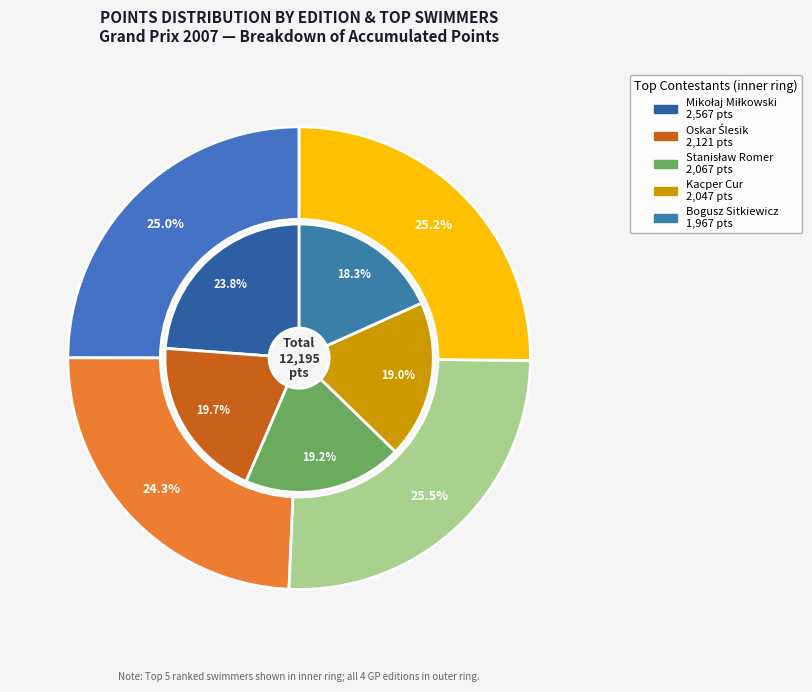

Does 9 account for over 50% of the chart?

No